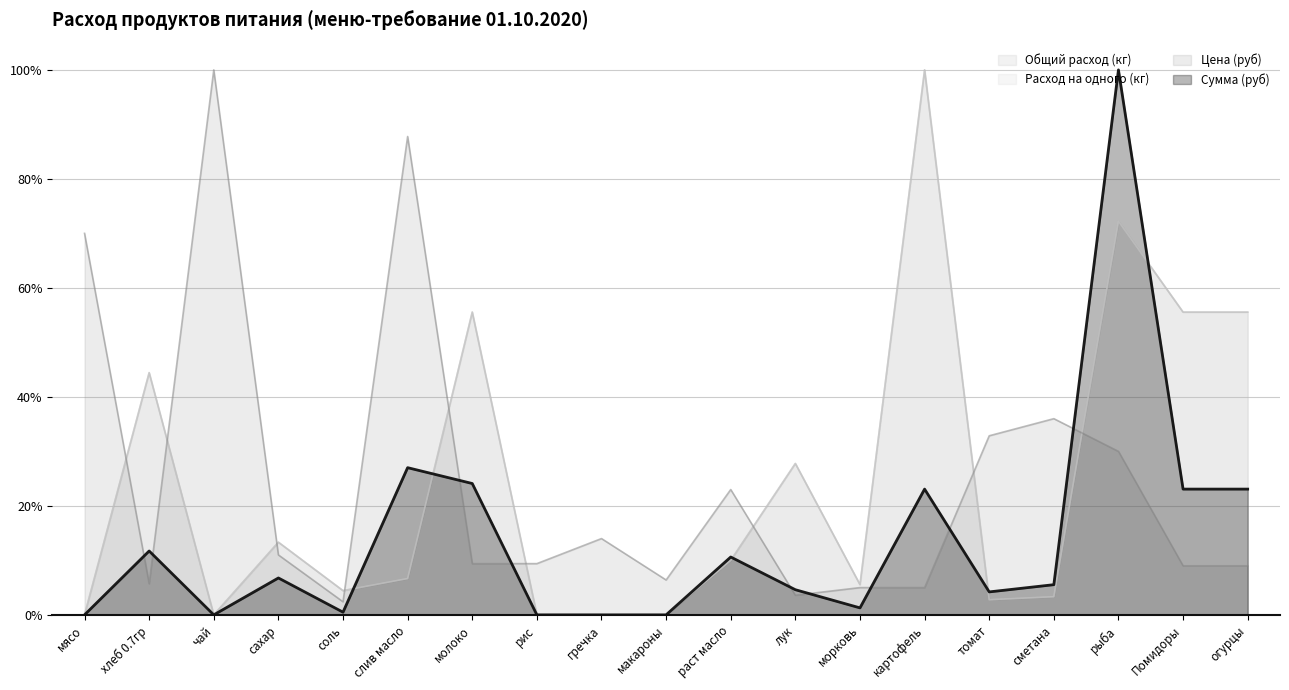

Reading left to right, list all the values displayed in this chart.

Общий расход (кг): 0.0	0.4	0.0	0.1	0.0	0.1	0.6	0.0	0.0	0.0	0.1	0.3	0.1	1.0	0.0	0.0	0.7	0.6	0.6
Расход на одного (кг): 0.0	0.4	0.0	0.1	0.0	0.1	0.6	0.0	0.0	0.0	0.1	0.3	0.1	1.0	0.0	0.0	0.7	0.6	0.6
Цена (руб): 0.7	0.1	1.0	0.1	0.0	0.9	0.1	0.1	0.1	0.1	0.2	0.0	0.1	0.1	0.3	0.4	0.3	0.1	0.1
Сумма (руб): 0.0	0.1	0.0	0.1	0.0	0.3	0.2	0.0	0.0	0.0	0.1	0.0	0.0	0.2	0.0	0.1	1.0	0.2	0.2